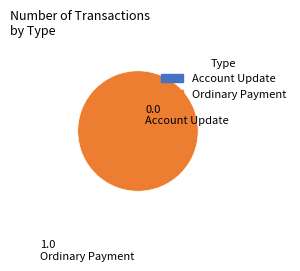

What percentage is NOT represented by Account Update?

100.0%